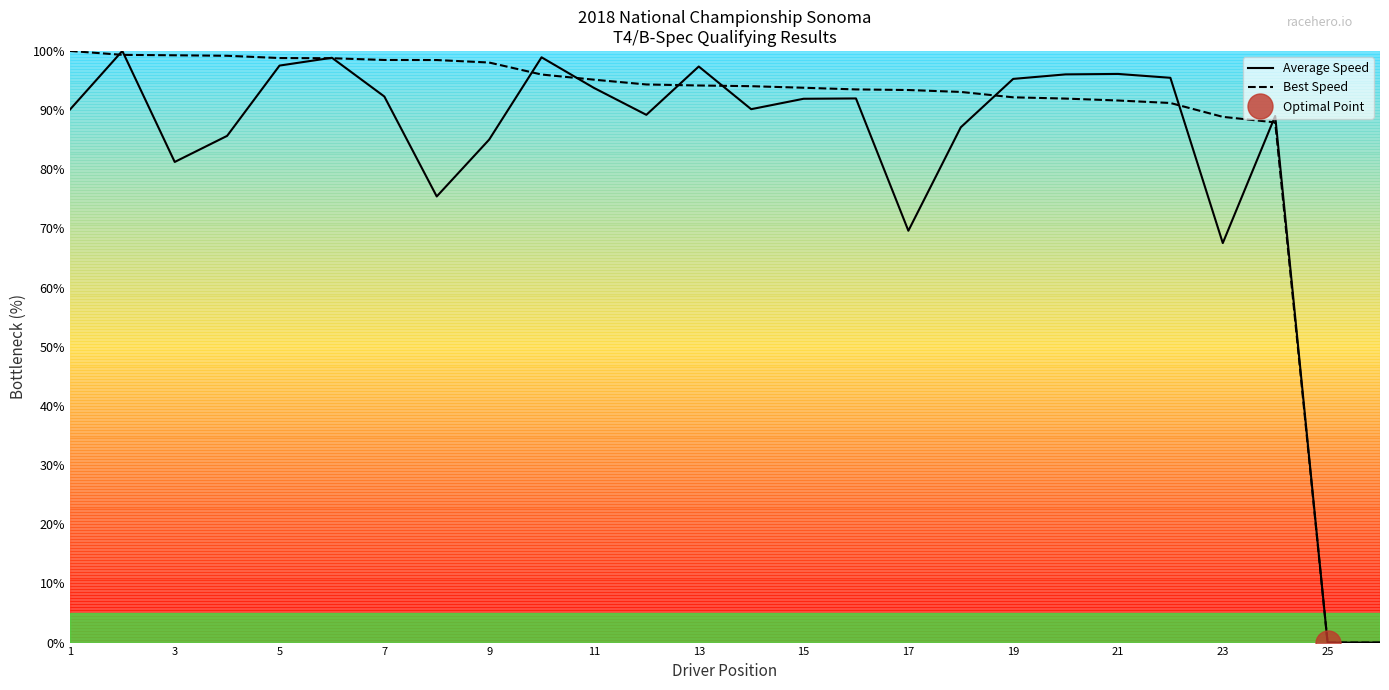

How many intersections are there between Best Speed and Average Speed?

11